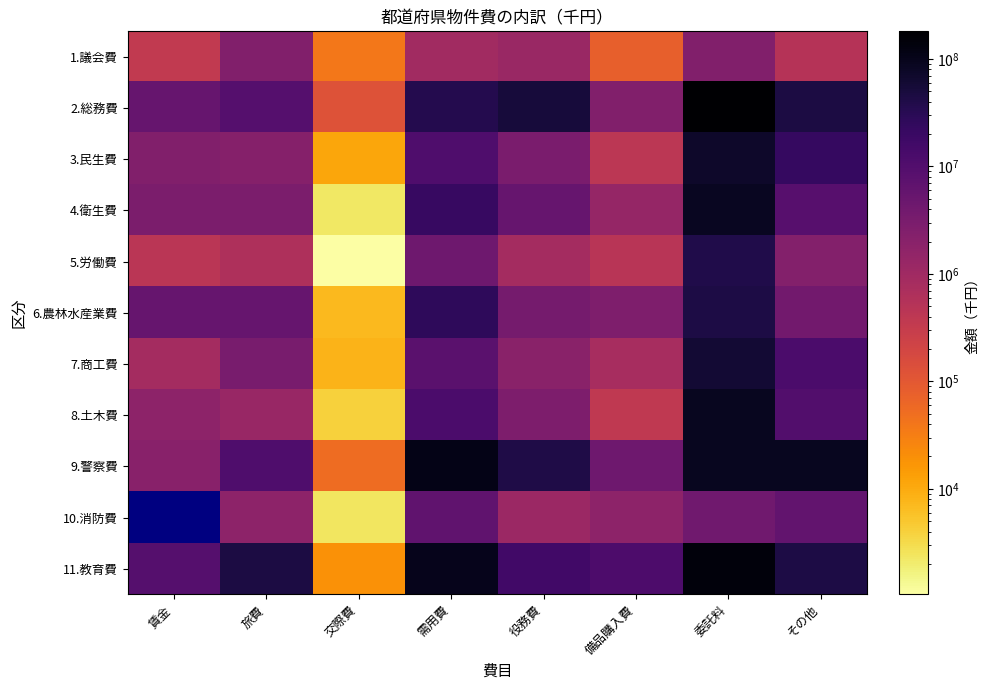

True or false: 10.消防費 has a value of 1712486.0 at 旅費.

True